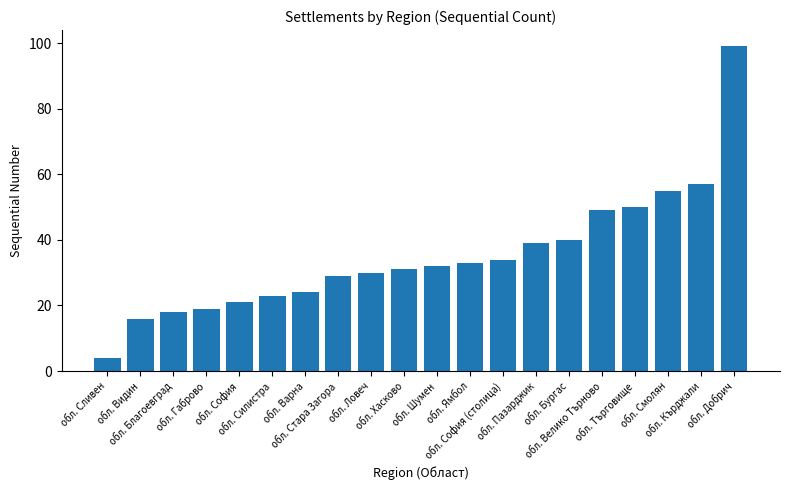

Does the chart contain stacked bars?

No